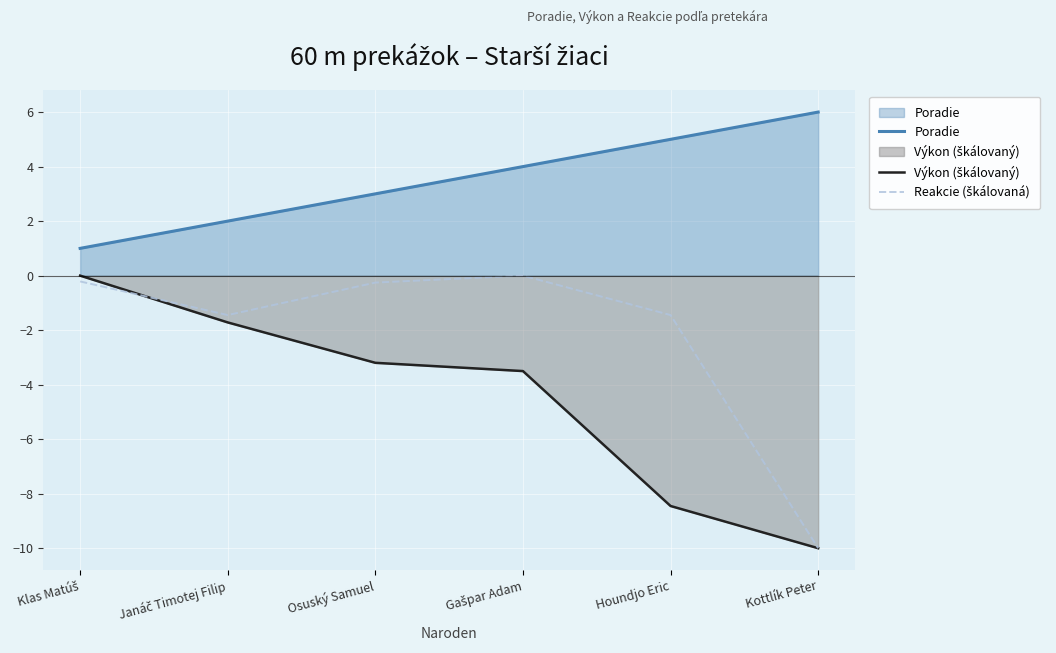

What position from the right is Osuský Samuel?

4